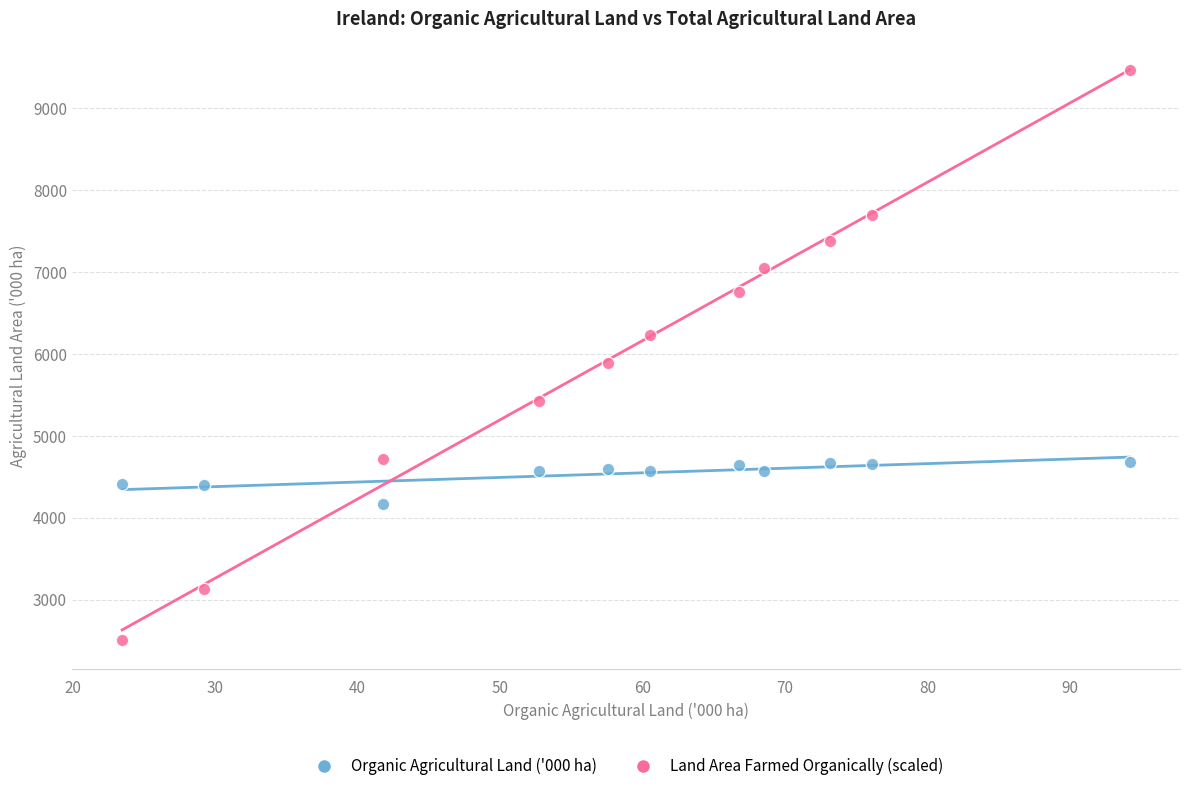

Across all data points, what is the range of X values (max minus min)?

70.7